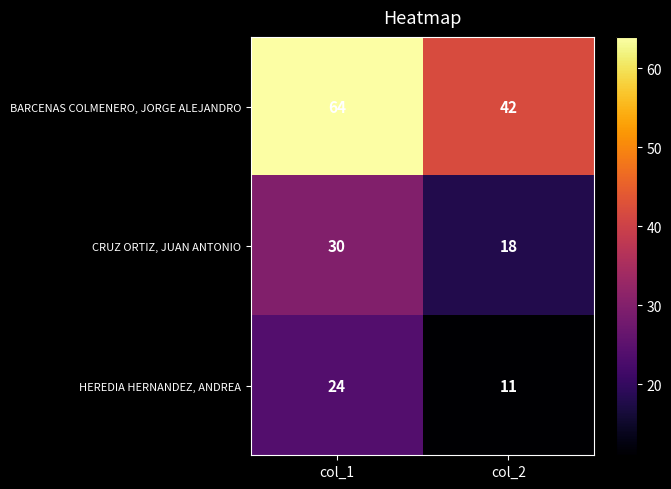

What value does the HEREDIA HERNANDEZ, ANDREA series have at col_2, to the nearest 5?

10